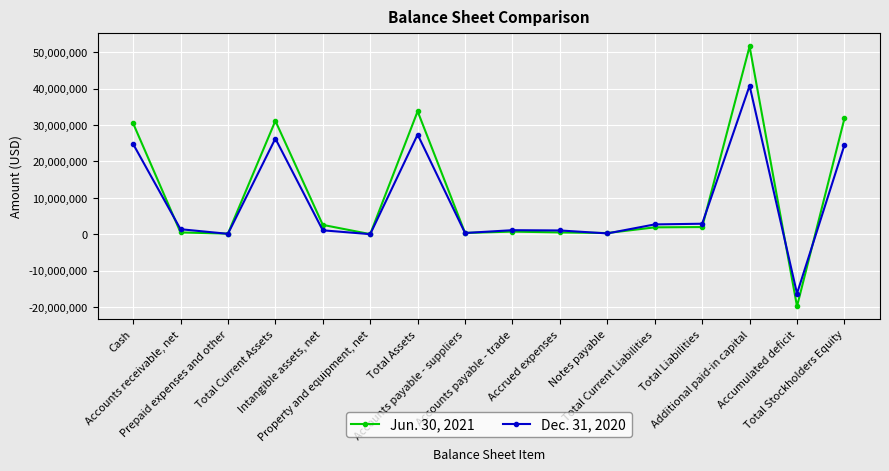

What is the value of the Dec. 31, 2020 point at the 10th from the left?

1032282